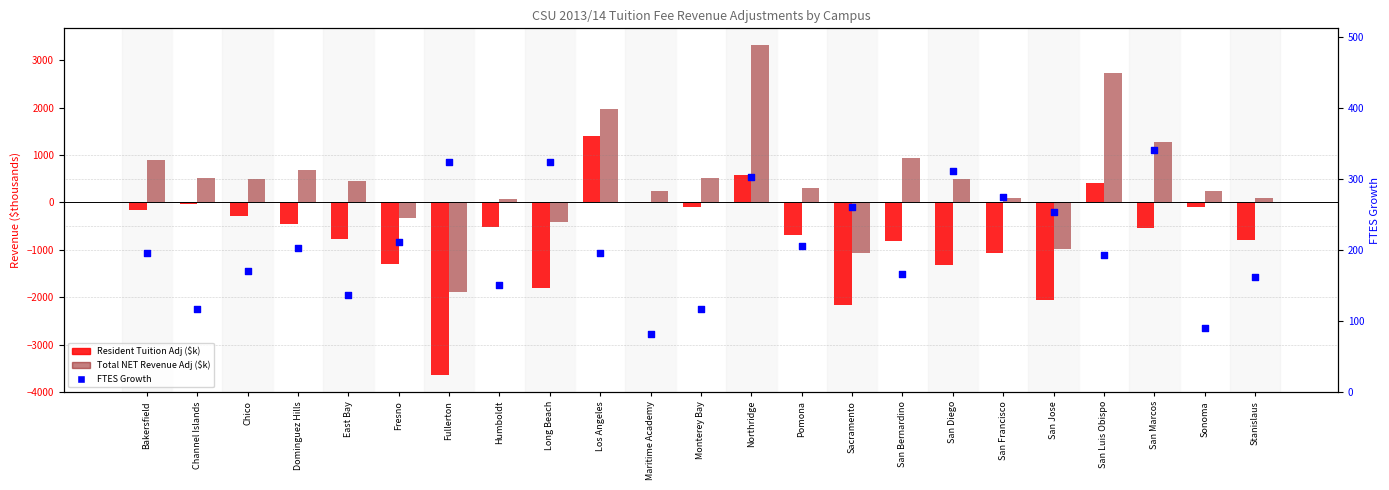

At how many categories does at least one series exceed 1941?

3